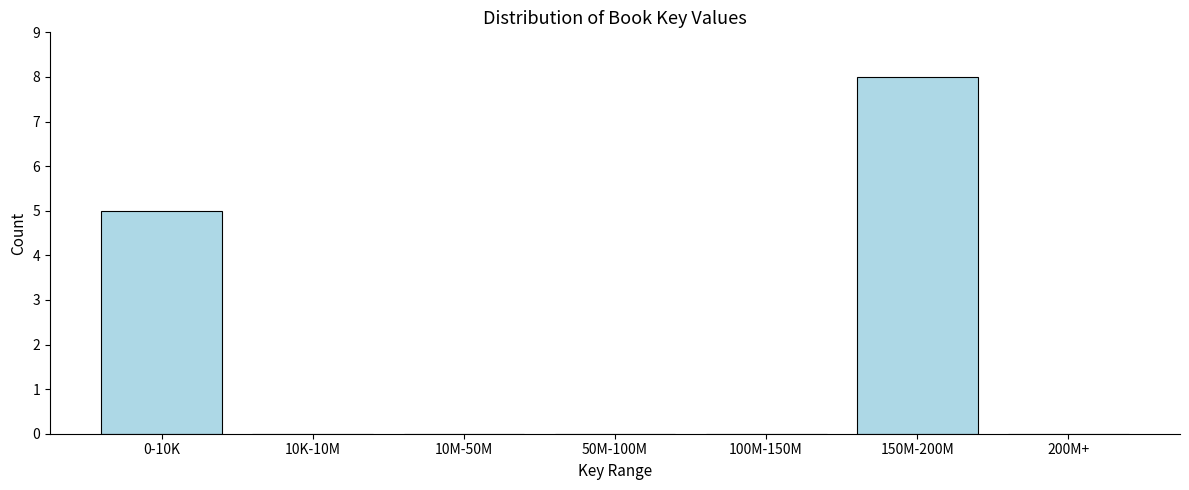

Reading left to right, extract all data points from this chart.

0-10K=5	10K-10M=0	10M-50M=0	50M-100M=0	100M-150M=0	150M-200M=8	200M+=0